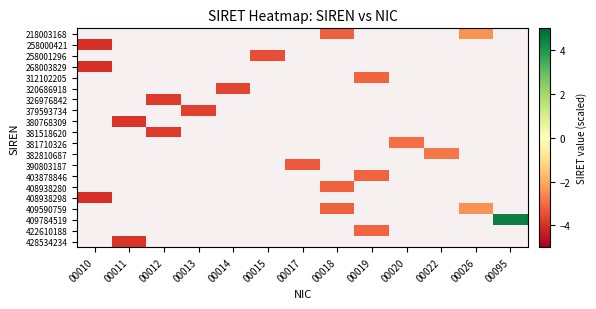

What is the smallest value displayed?

-4.0